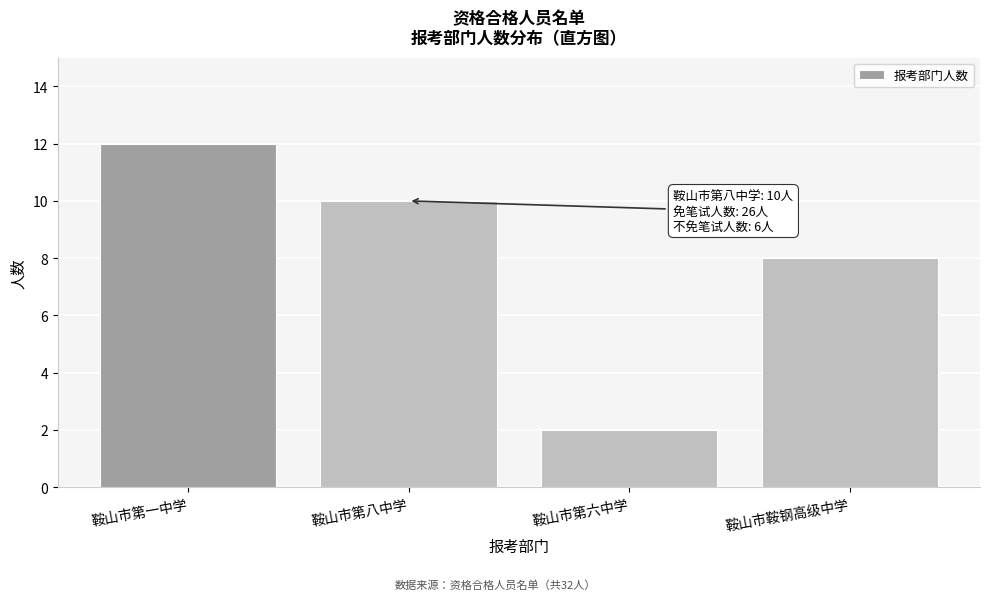

Reading right to left, what are all the values shown in this chart?

8	2	10	12